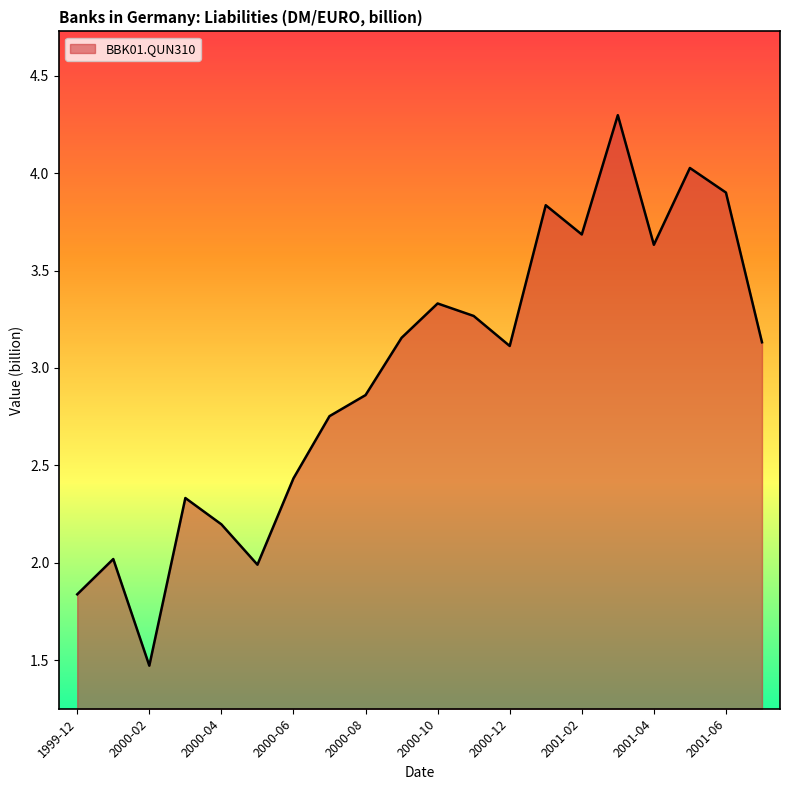

What is the maximum value shown in the chart?

4.3